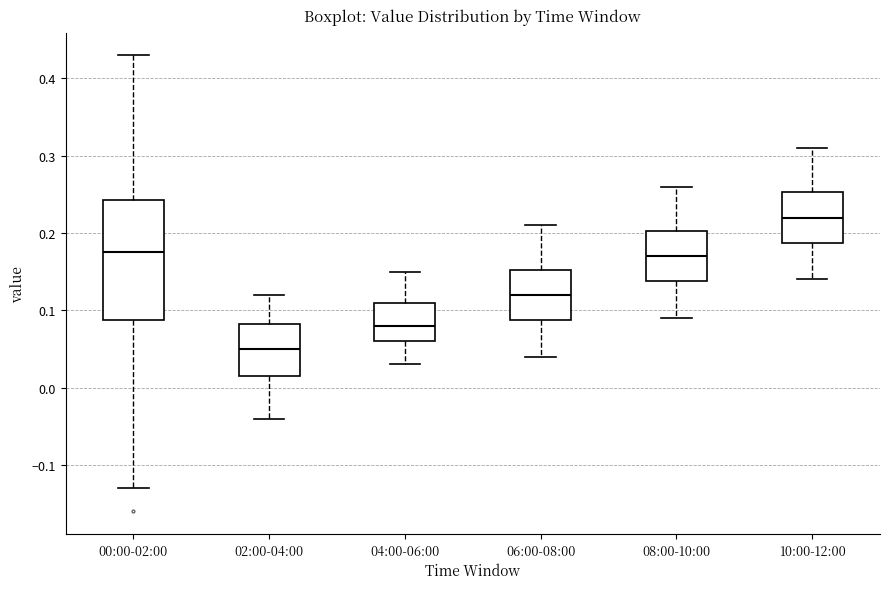

Comparing the boxes themselves (not the whiskers), which one is the tallest?

00:00-02:00